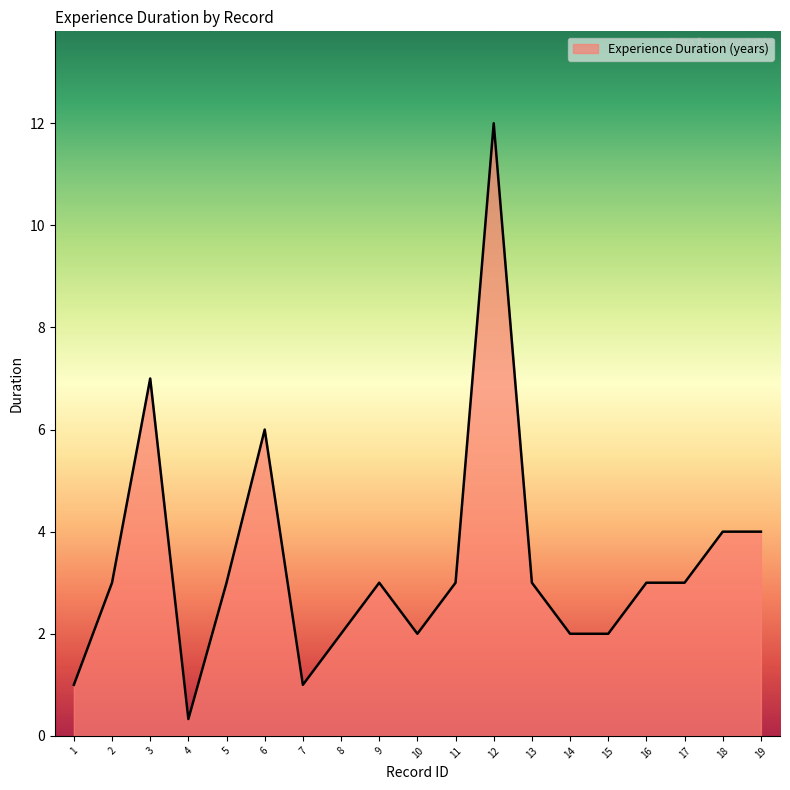

True or false: the data shows 7.0 at 3.

True